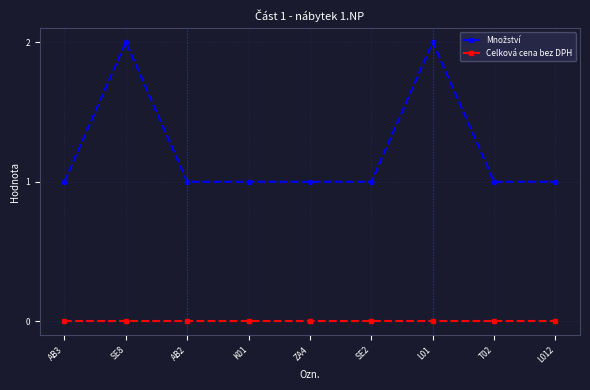

What is the label of the 1st point from the left?

AB3